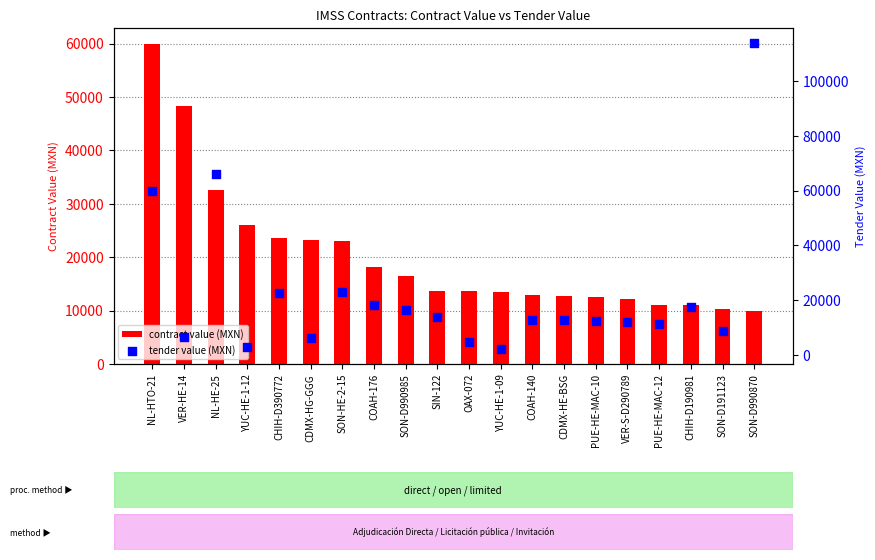

Which series reaches the maximum Y coordinate?

tender value (MXN)